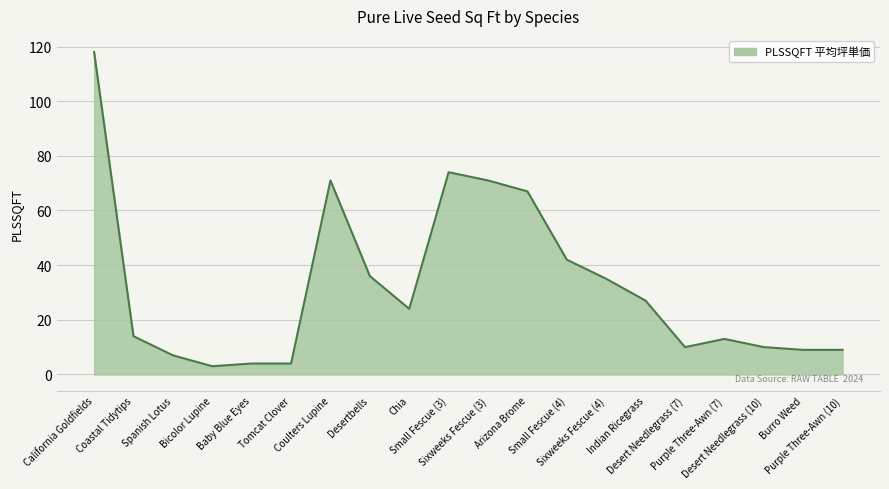

Where does the data first go above 24?

California Goldfields